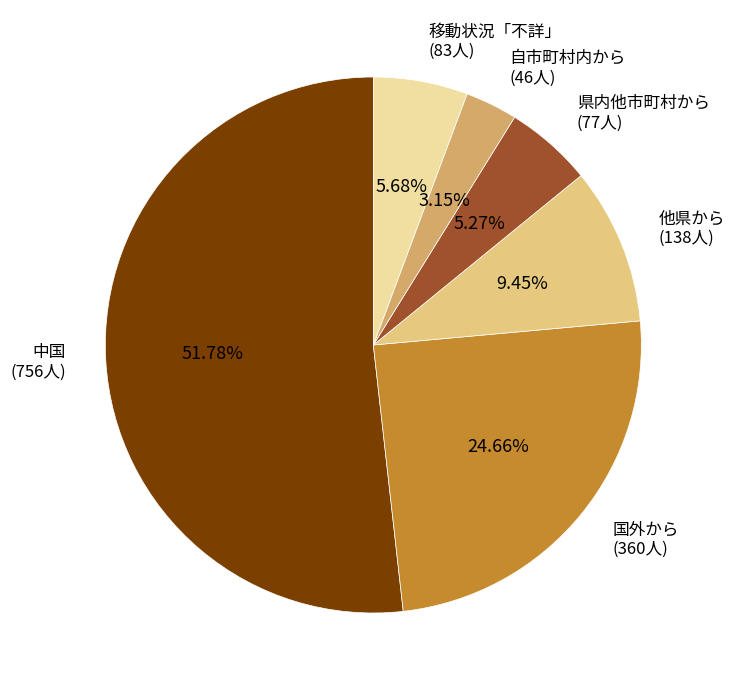

What percentage is NOT represented by 移動状況「不詳」?

94.3%